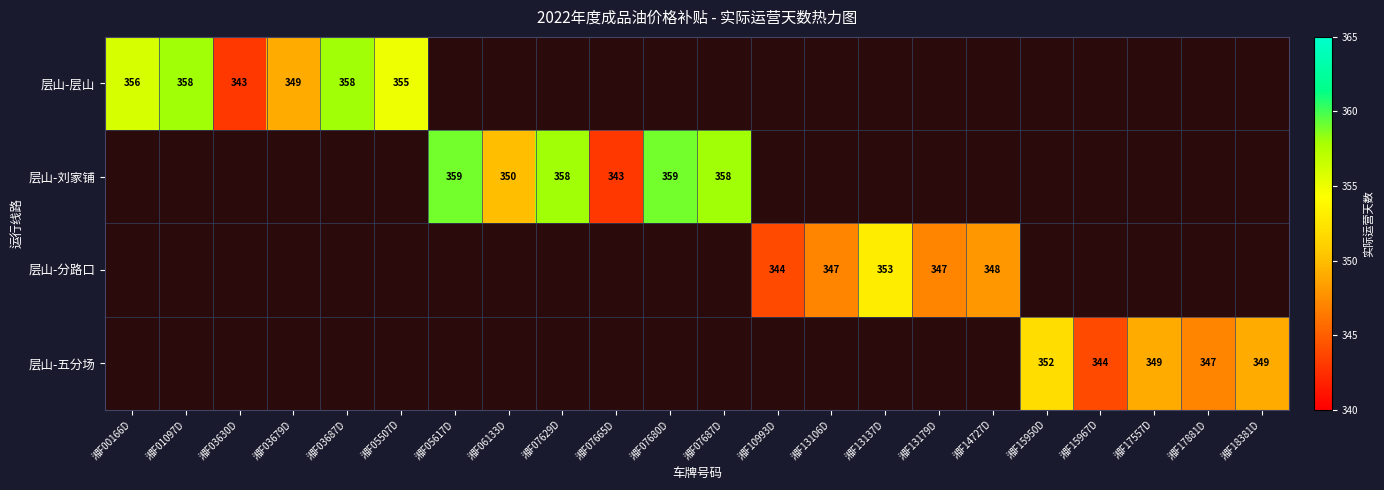

Which has a higher value, 湘F00166D or 湘F05507D?

湘F00166D